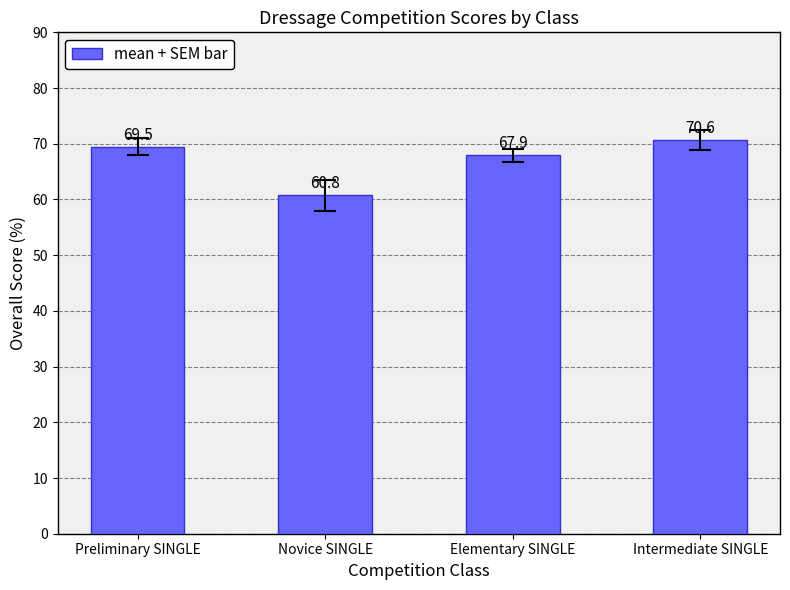

Between Elementary SINGLE and Novice SINGLE, which is larger?

Elementary SINGLE